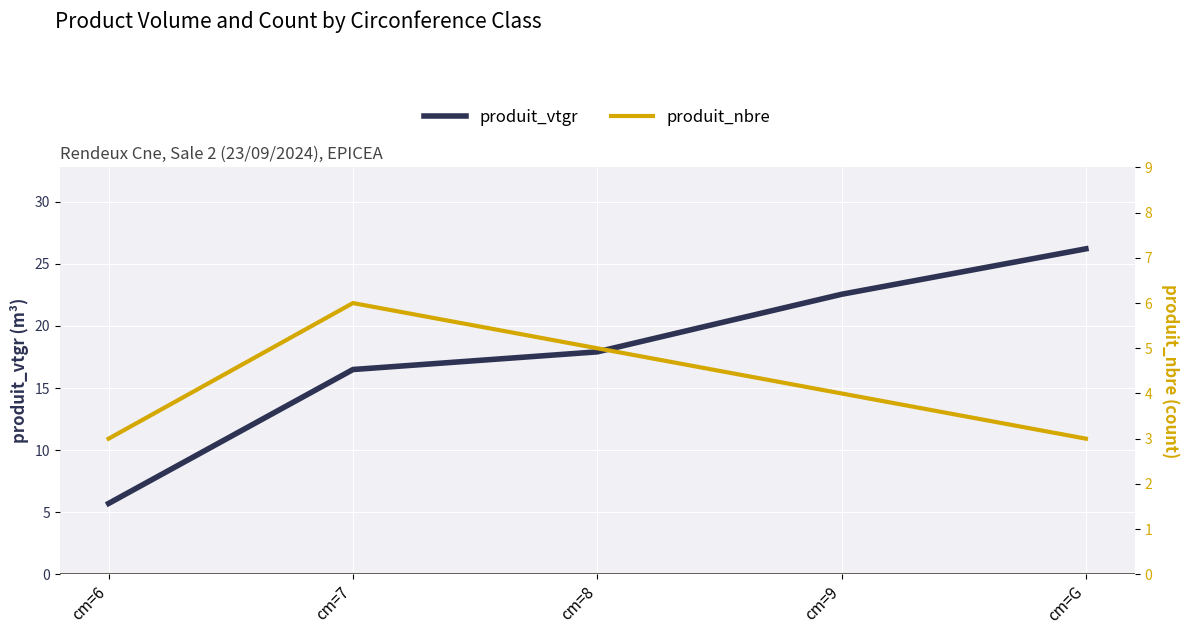

What are all the series names shown in the legend?

produit_vtgr, produit_nbre